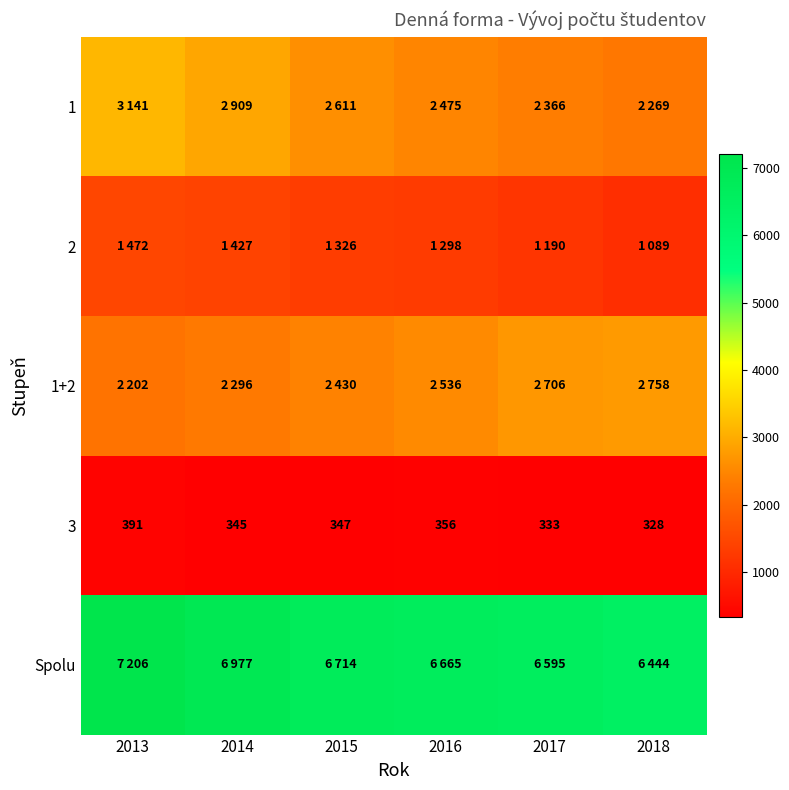

At which label does 3 reach its peak?

2013